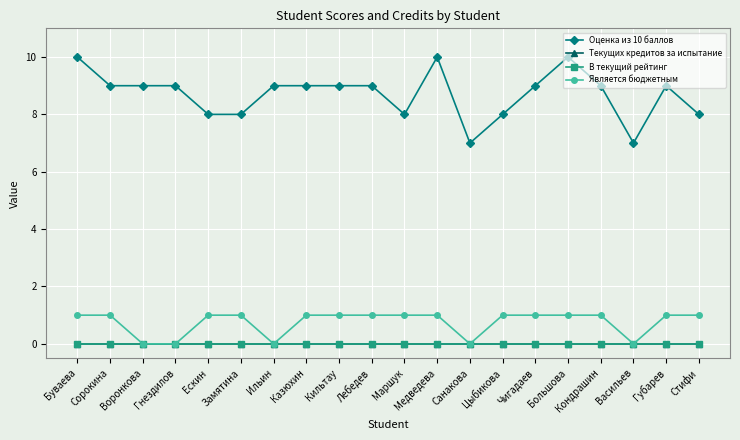

Does the chart have visible grid lines?

Yes